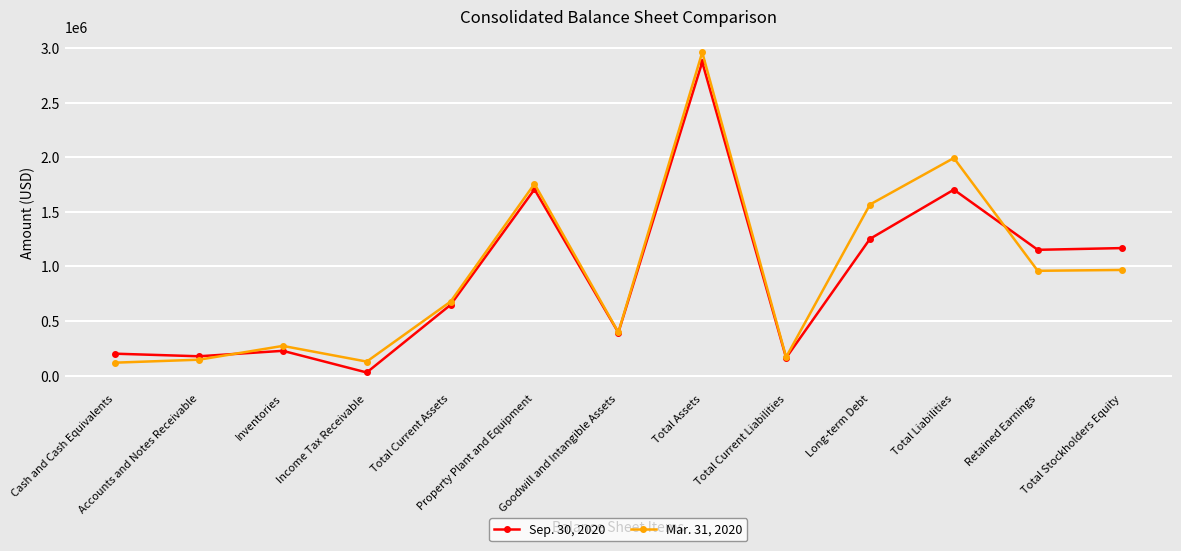

Is this an area chart (filled region under the line)?

No